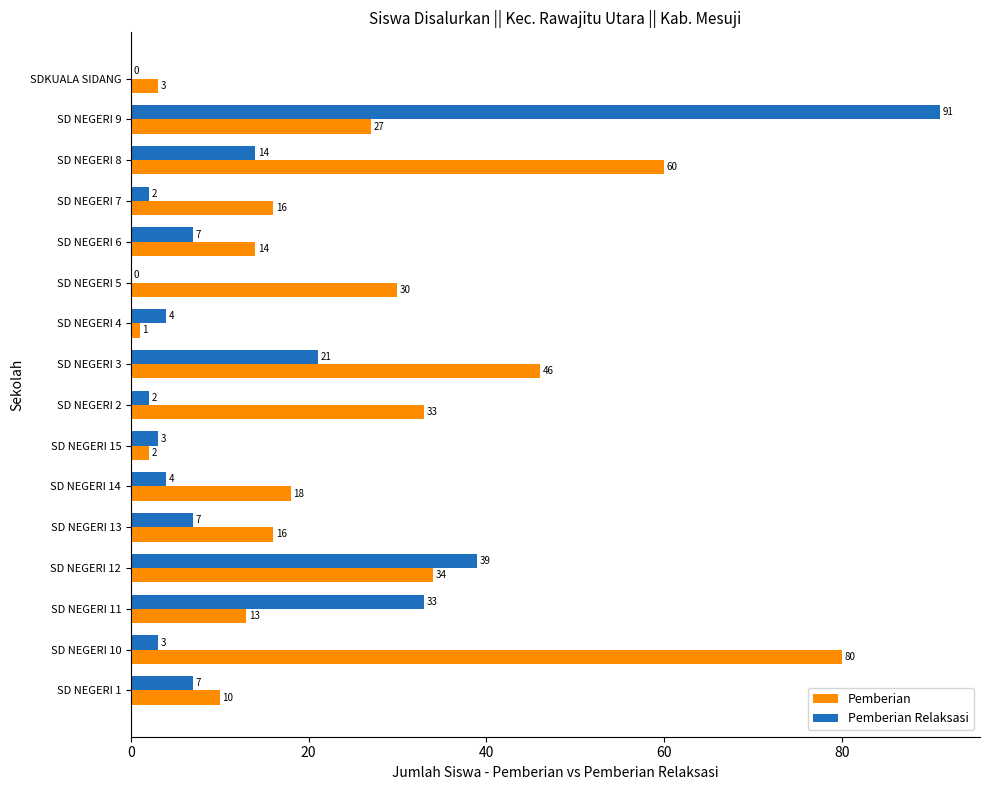

What are all the series names shown in the legend?

Pemberian, Pemberian Relaksasi